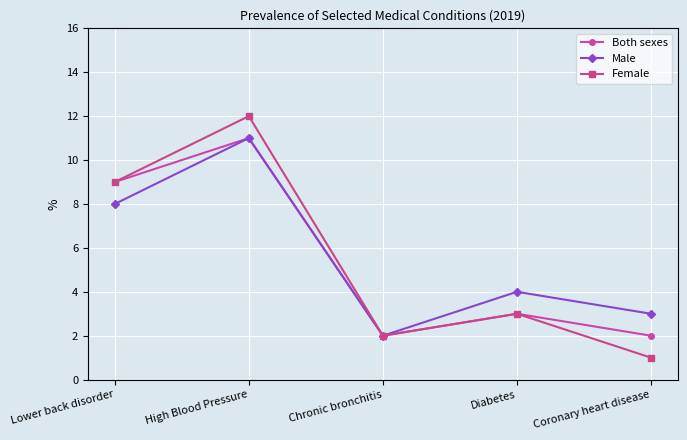

At which category is the sum across all series the highest?

High Blood Pressure